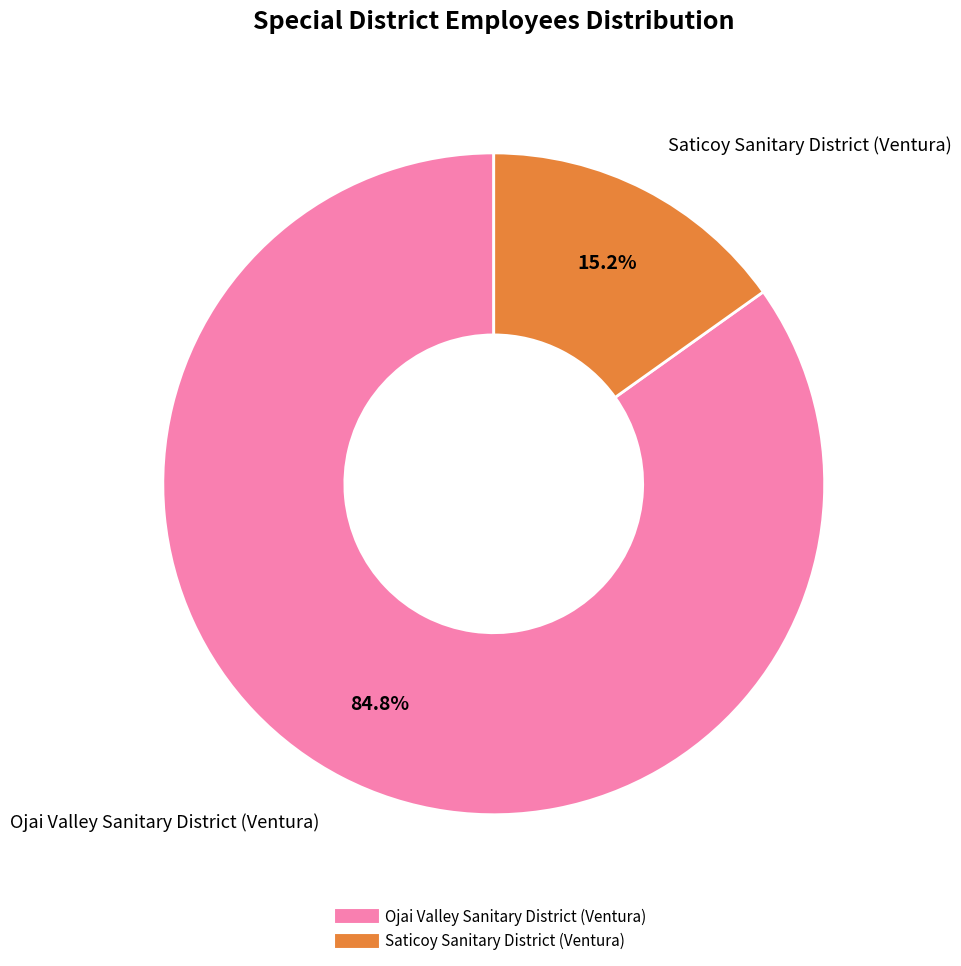

Rank the categories by value from highest to lowest.

Ojai Valley Sanitary District (Ventura), Saticoy Sanitary District (Ventura)